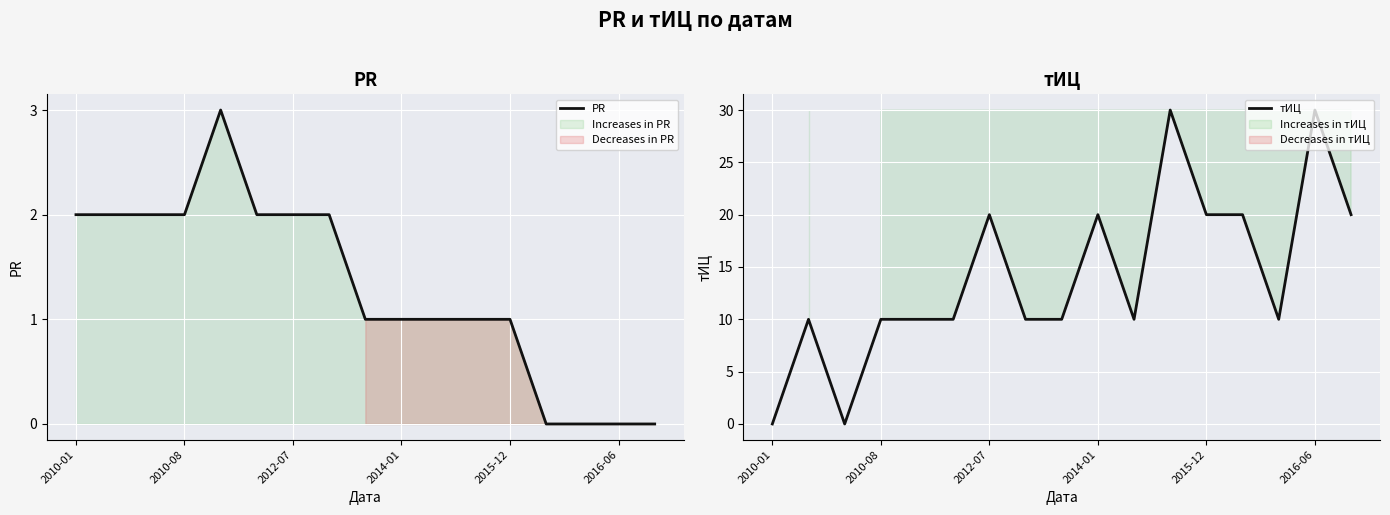

What are all the series names shown in the legend?

PR, тИЦ